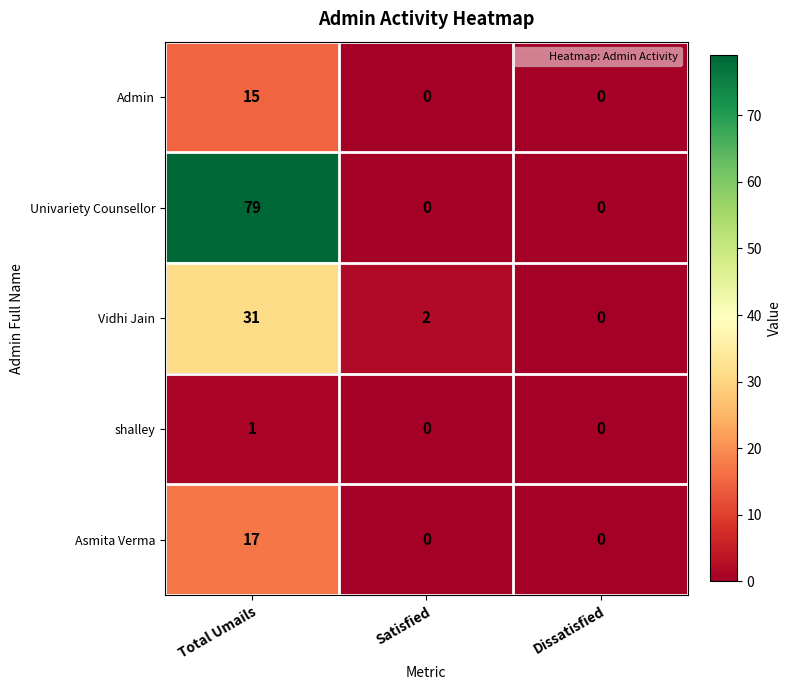

At which category is the sum across all series the highest?

Total Umails